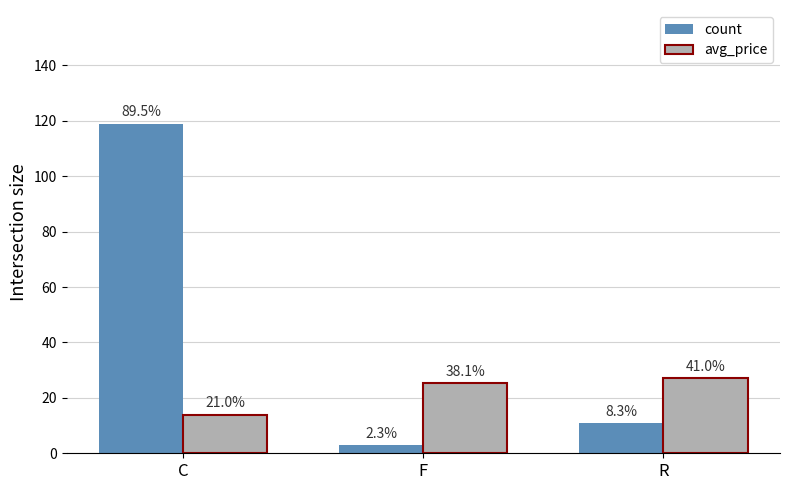

How many bars are there in each group?

2